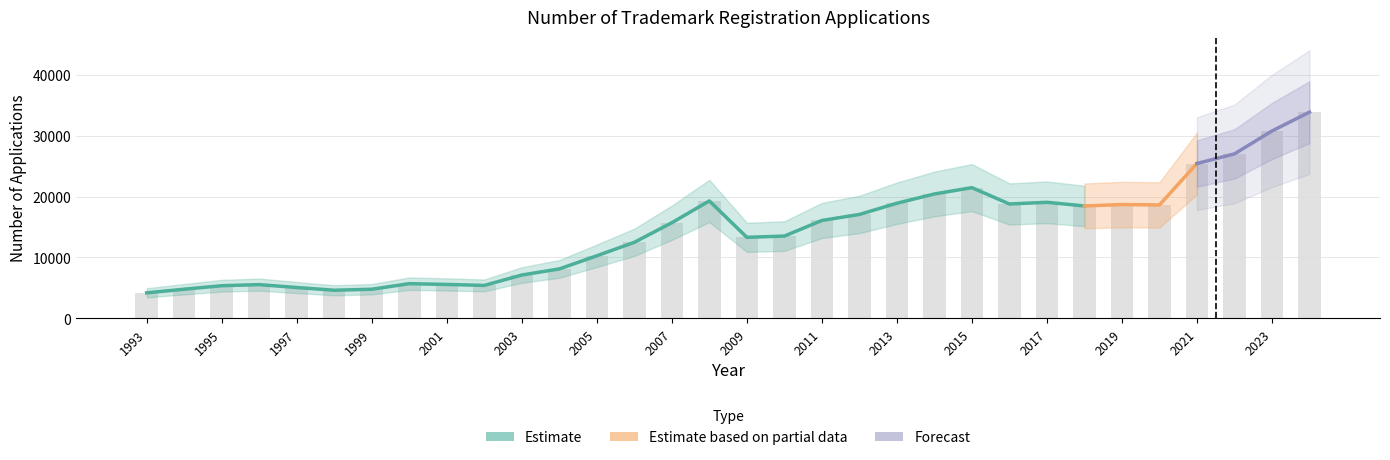

Where is the data nearest to the value 19024?

2017